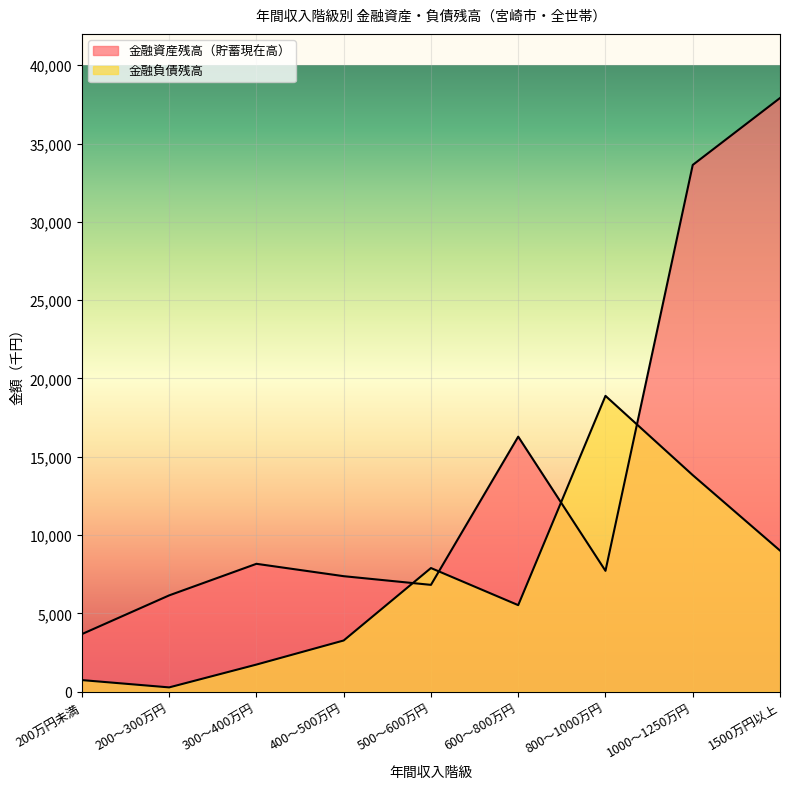

Which category has the highest value in the 金融資産残高（貯蓄現在高） series?

1500万円以上